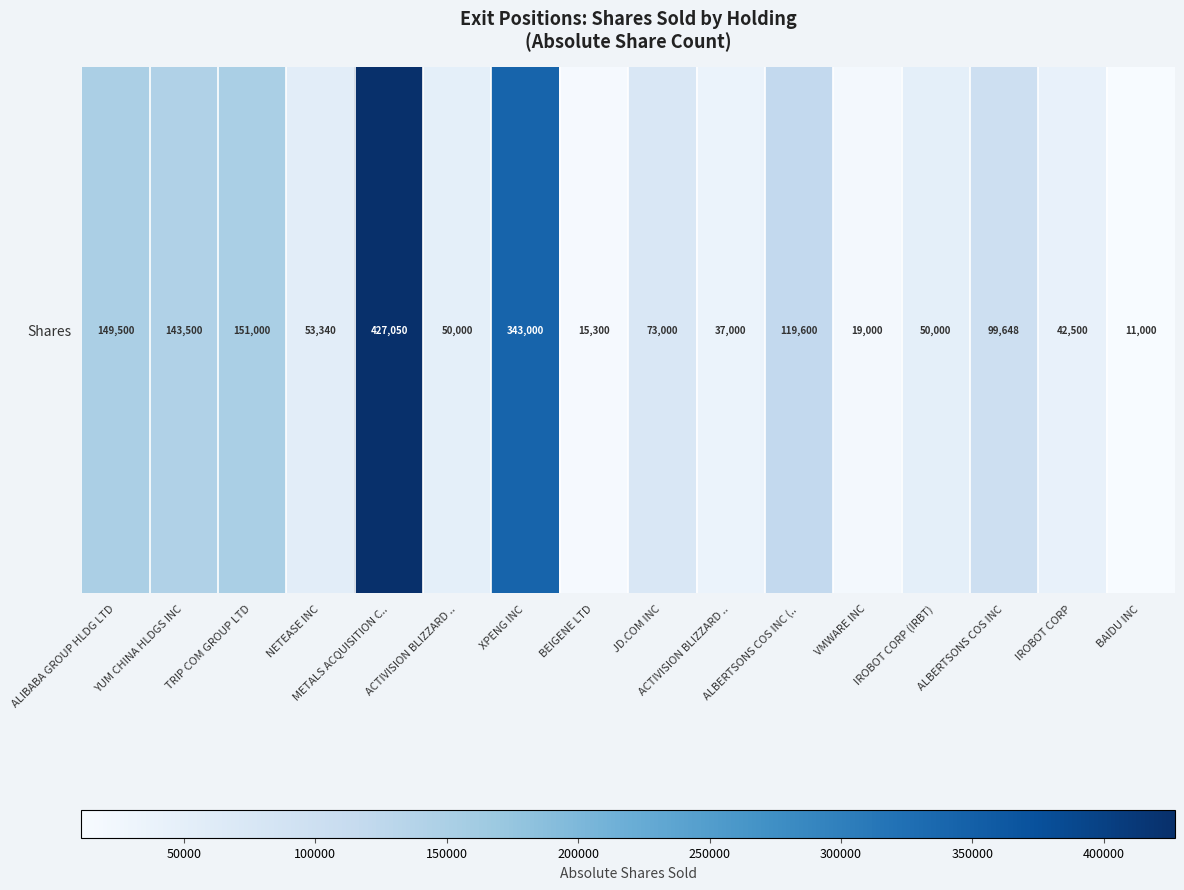

What is the ratio of the value at METALS ACQUISITION C.. to the value at ALBERTSONS COS INC (..?

3.6